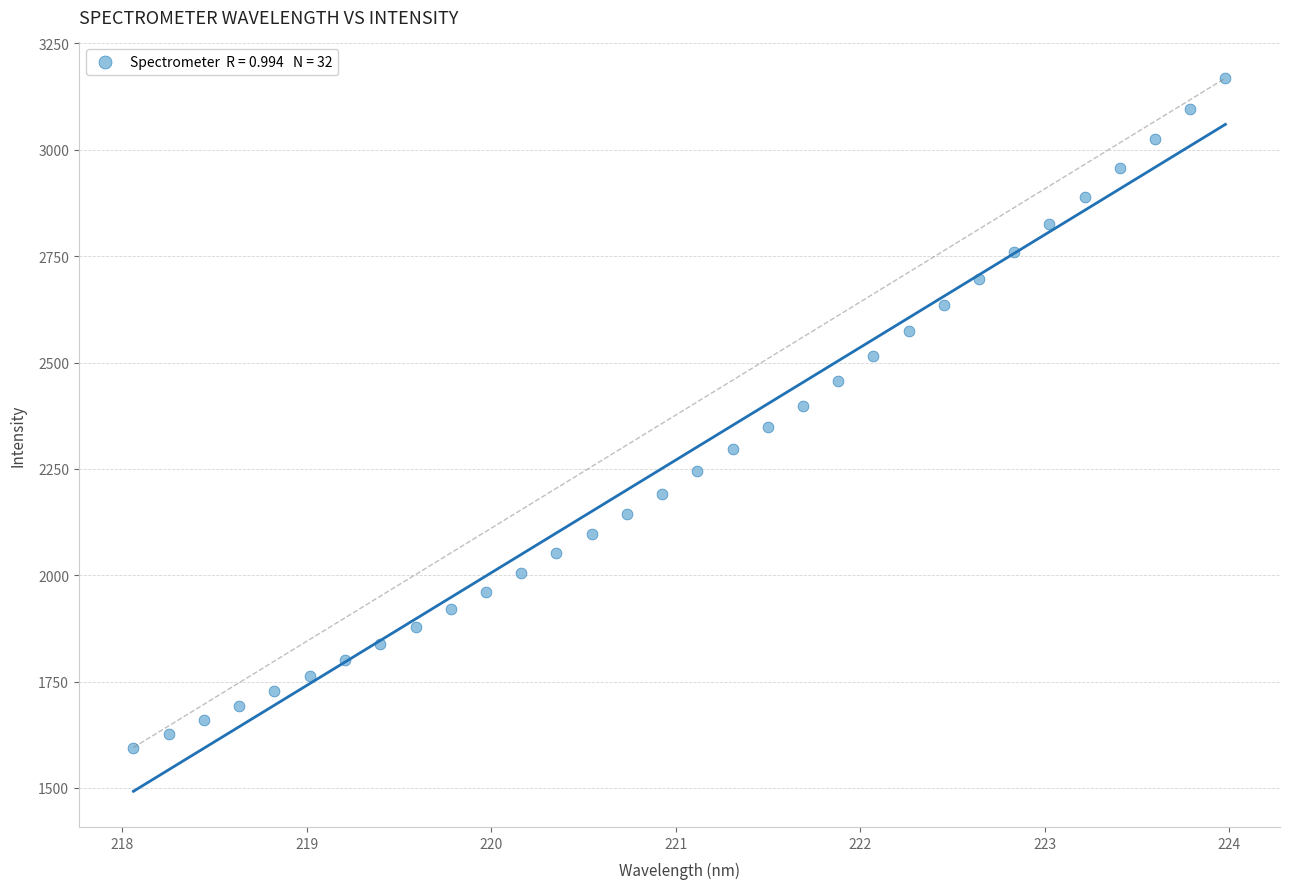

What is the range of Y values (max minus min)?

1573.5